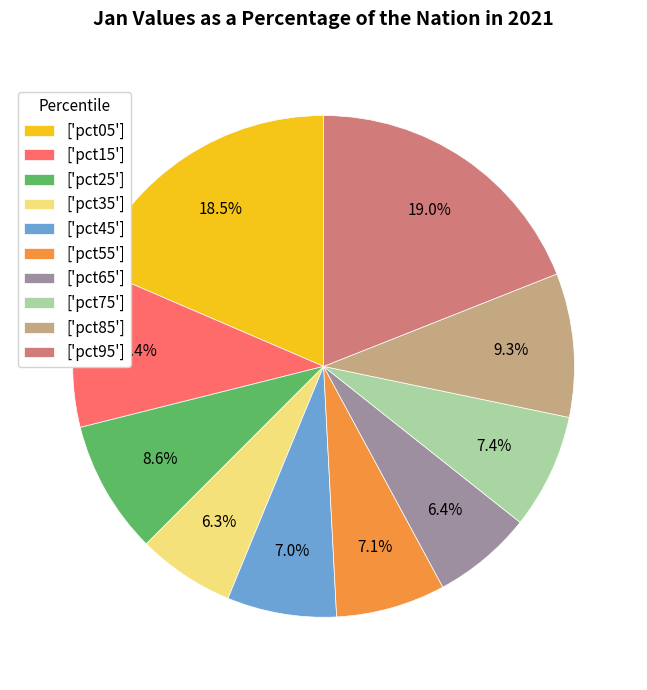

To the nearest percent, what is the average slice percentage?

10%